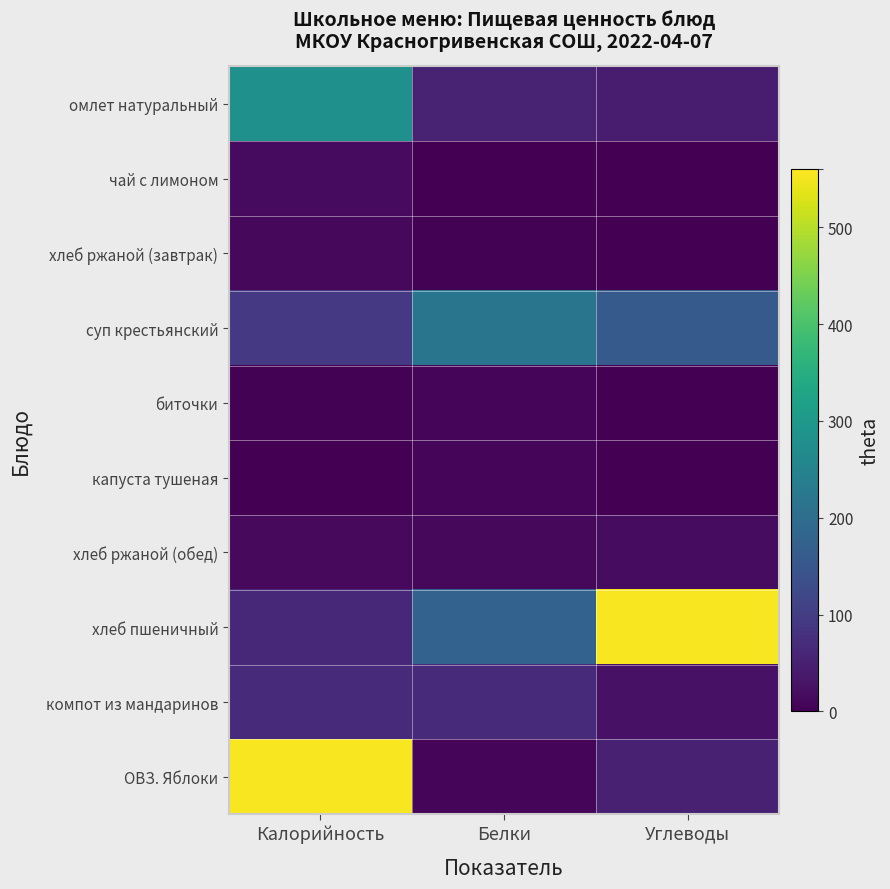

What is the maximum value shown in the chart?

554.0